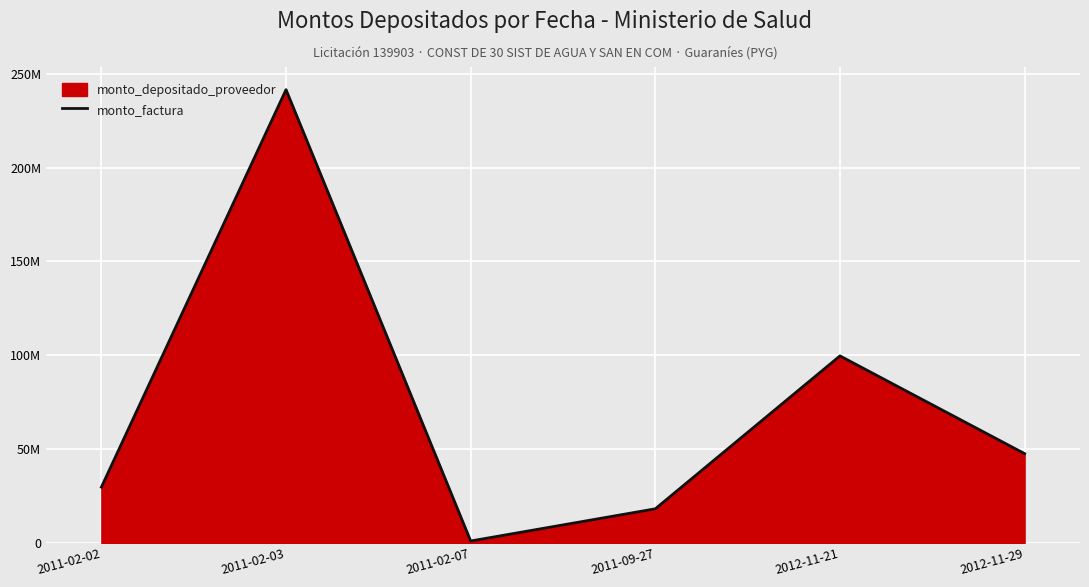

Where does the data first go above 47528777?

2011-02-03